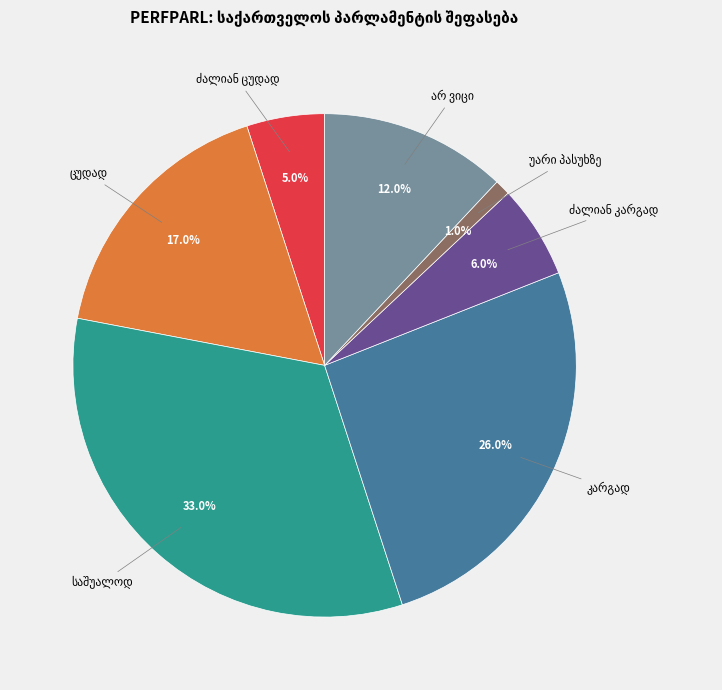

Does any single category account for the majority?

No